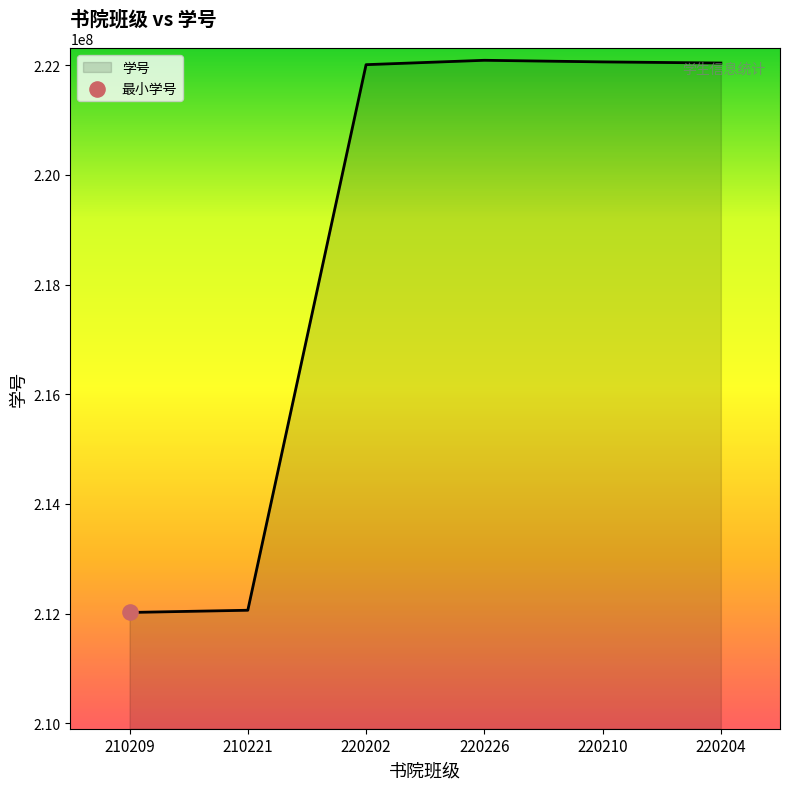

Between 220204 and 210209, which is larger?

220204